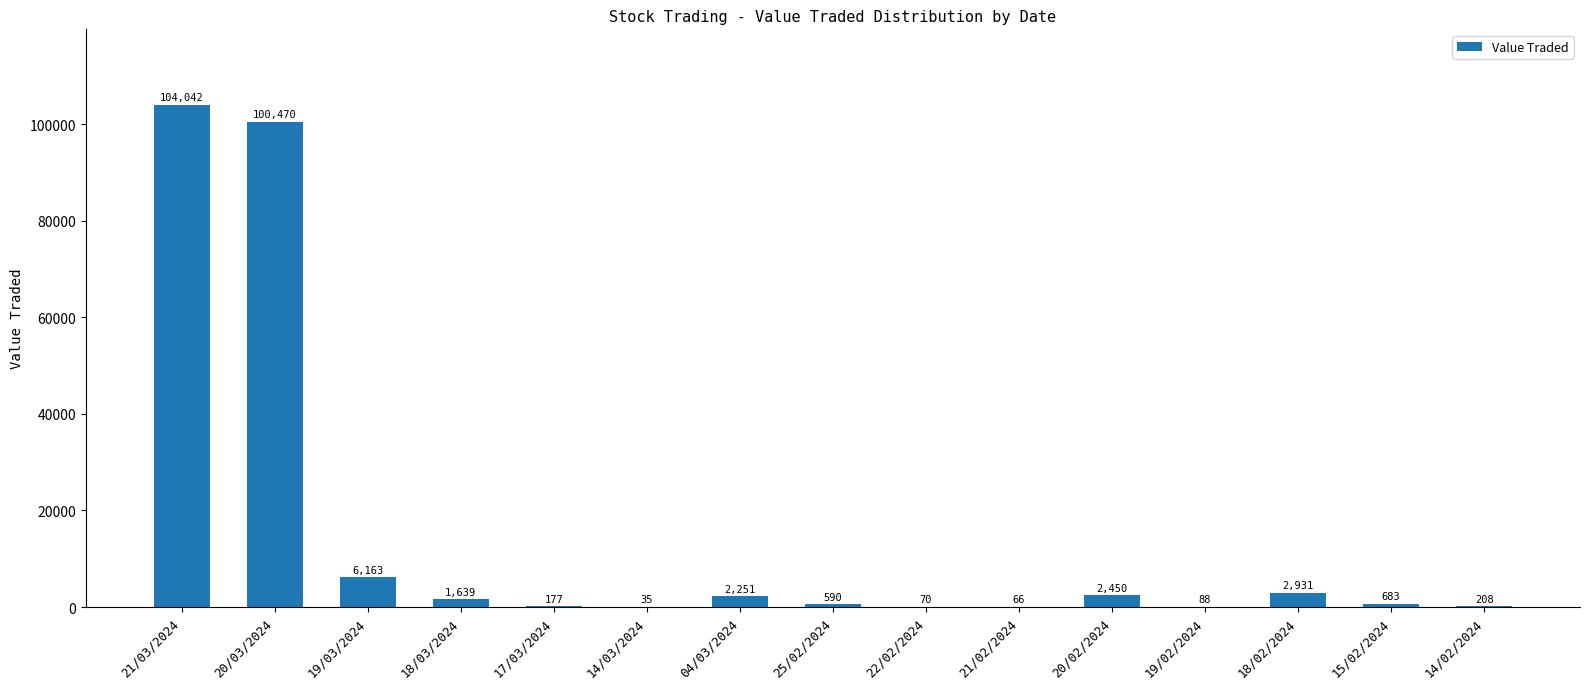

Reading left to right, what are all the values shown in this chart?

21/03/2024=104042	20/03/2024=100470	19/03/2024=6163	18/03/2024=1639	17/03/2024=177	14/03/2024=35	04/03/2024=2251	25/02/2024=590	22/02/2024=70	21/02/2024=66	20/02/2024=2450	19/02/2024=88	18/02/2024=2931	15/02/2024=683	14/02/2024=208